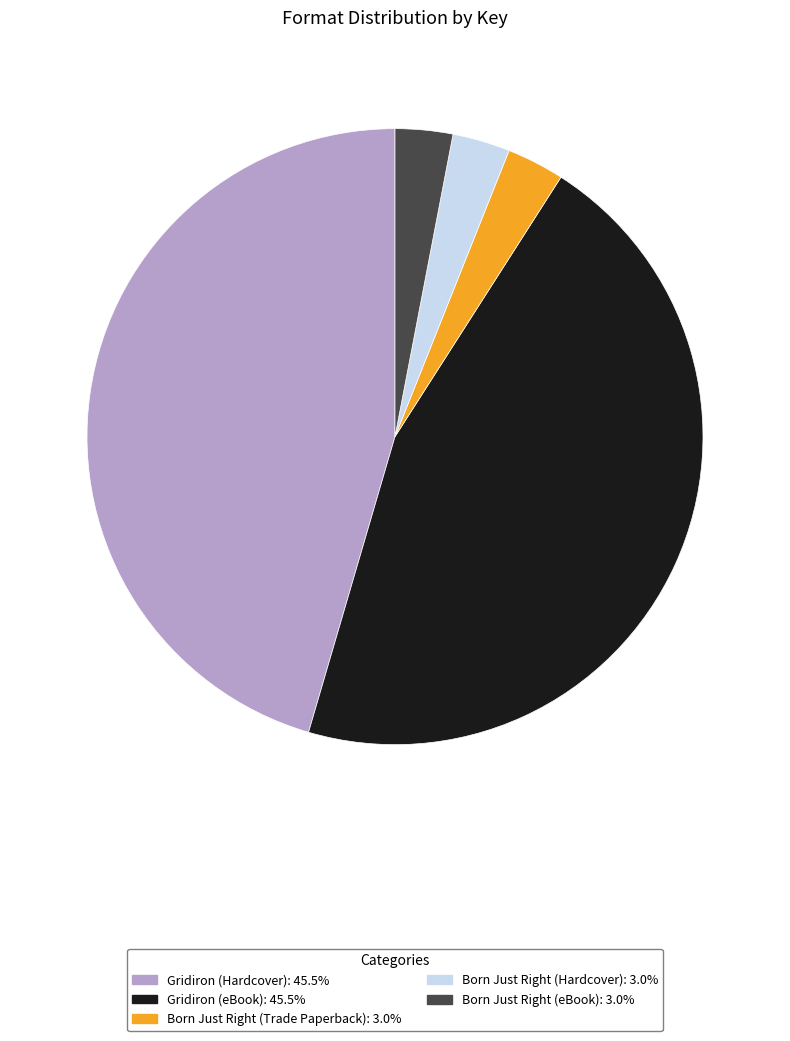

Count the number of slices in the pie.

5